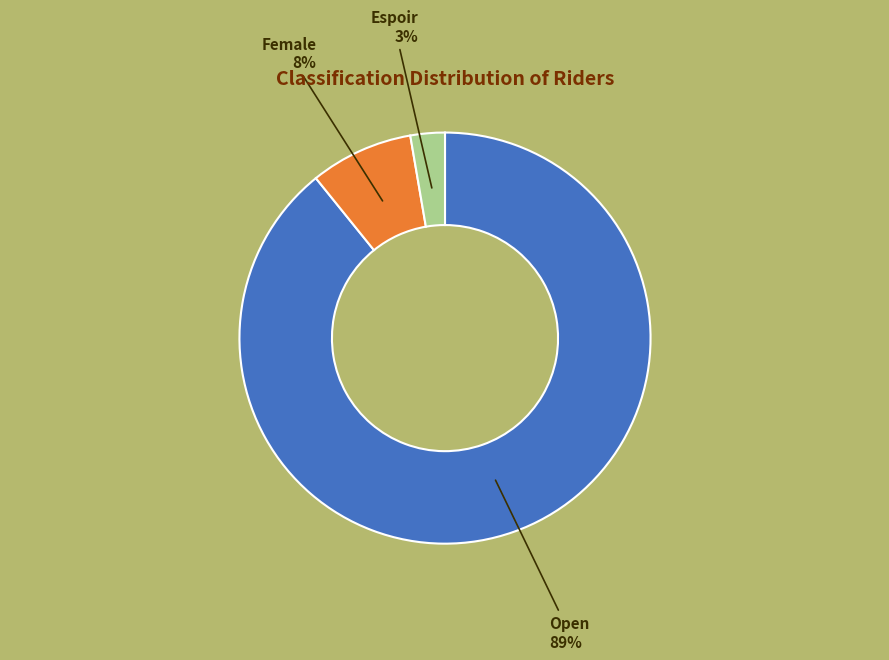

Between Espoir and Female, which is larger?

Female